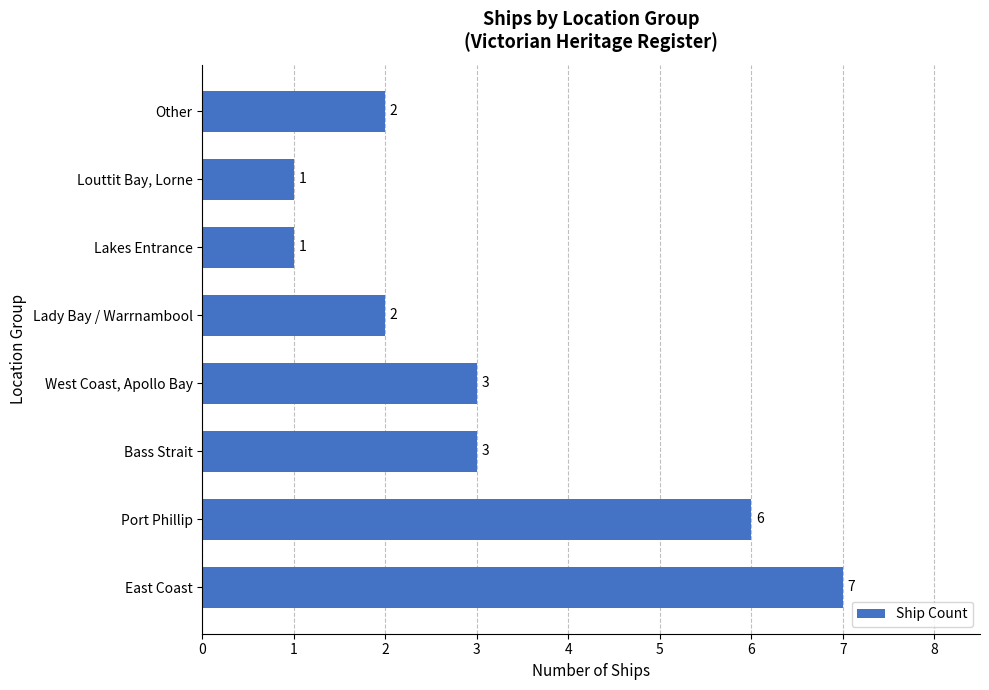

What is the change in value from Port Phillip to Bass Strait?

-3